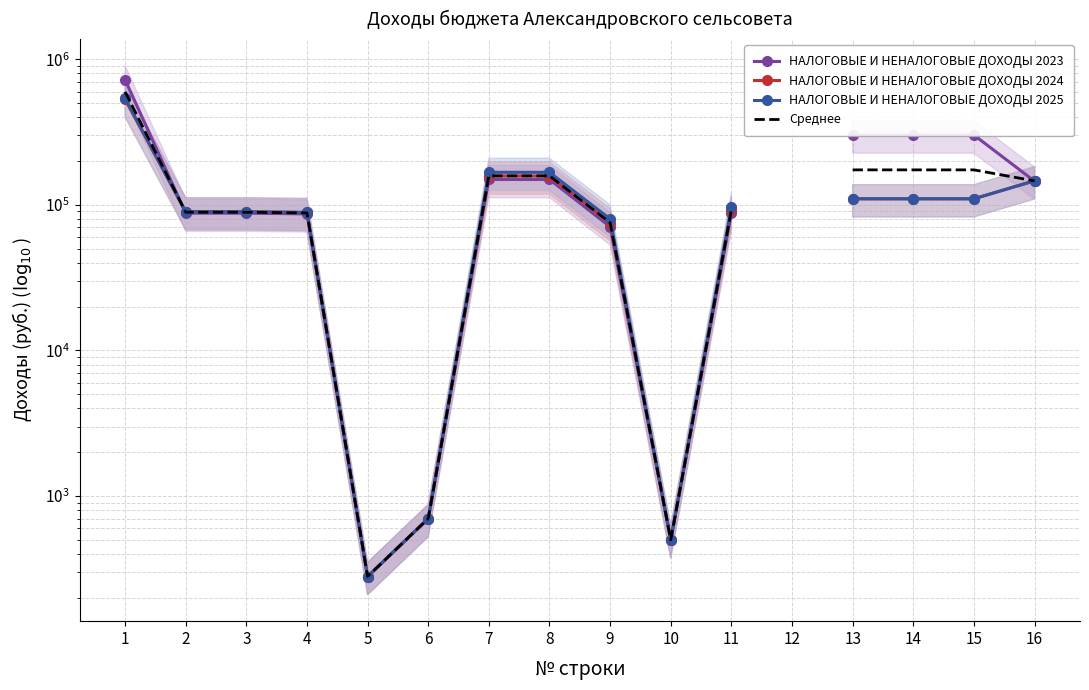

Rank the series by their maximum value, from lowest to highest.

НАЛОГОВЫЕ И НЕНАЛОГОВЫЕ ДОХОДЫ 2024, НАЛОГОВЫЕ И НЕНАЛОГОВЫЕ ДОХОДЫ 2025, Среднее, НАЛОГОВЫЕ И НЕНАЛОГОВЫЕ ДОХОДЫ 2023